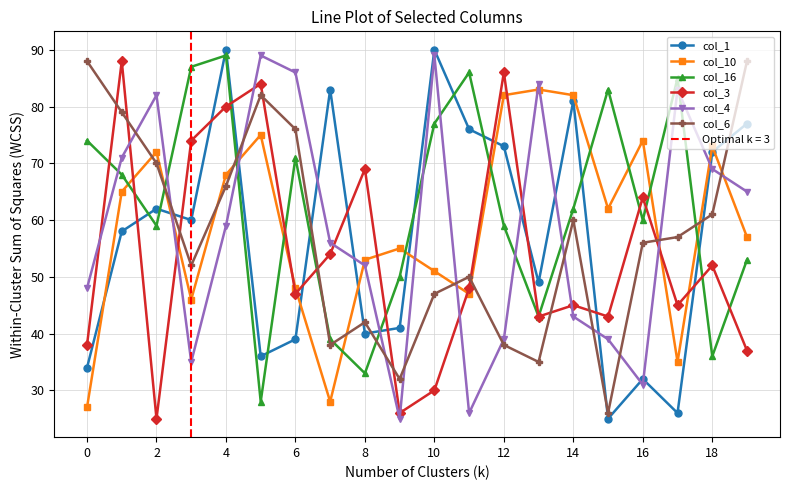

Which series has the largest range (max minus min)?

col_1